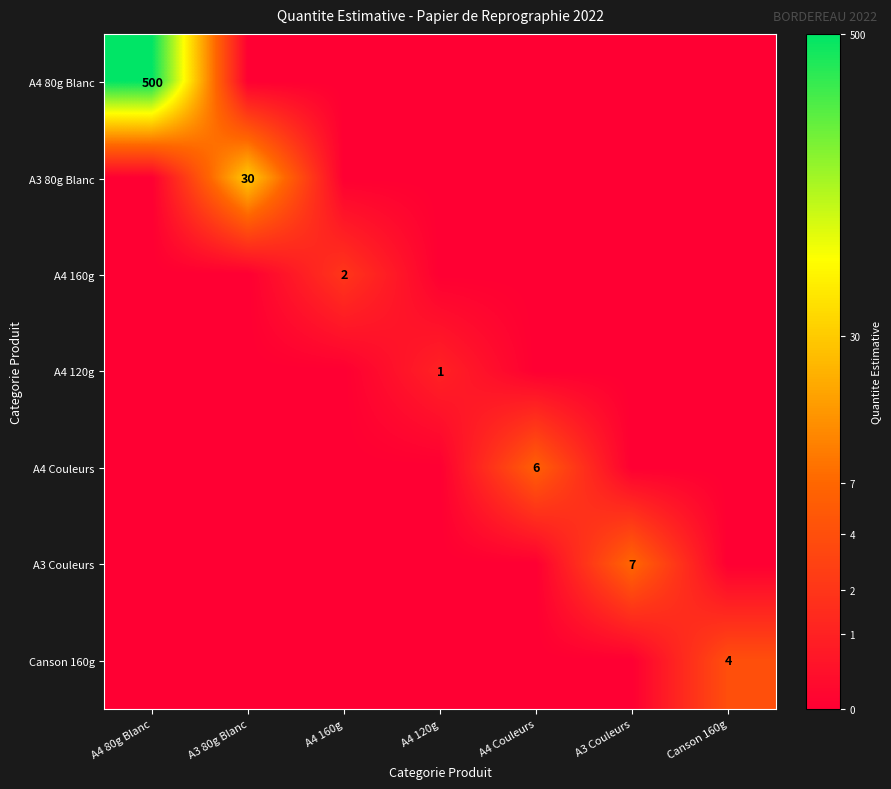

List the series in order of their peak value, highest first.

A4 80g Blanc, A3 80g Blanc, A3 Couleurs, A4 Couleurs, Canson 160g, A4 160g, A4 120g